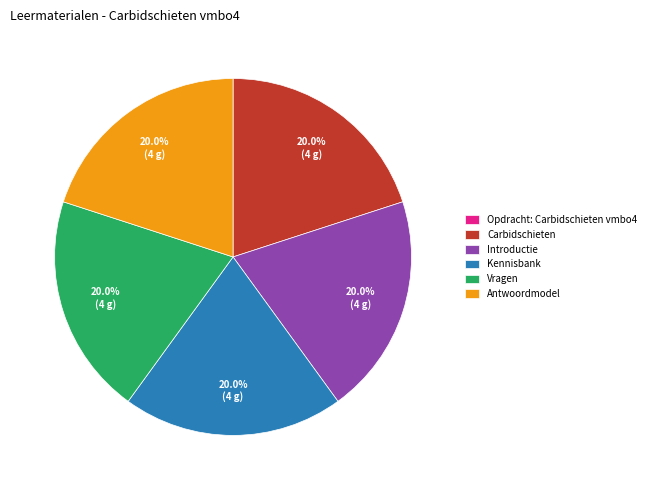

What is the ratio of the value at Vragen to the value at Kennisbank?

1.0